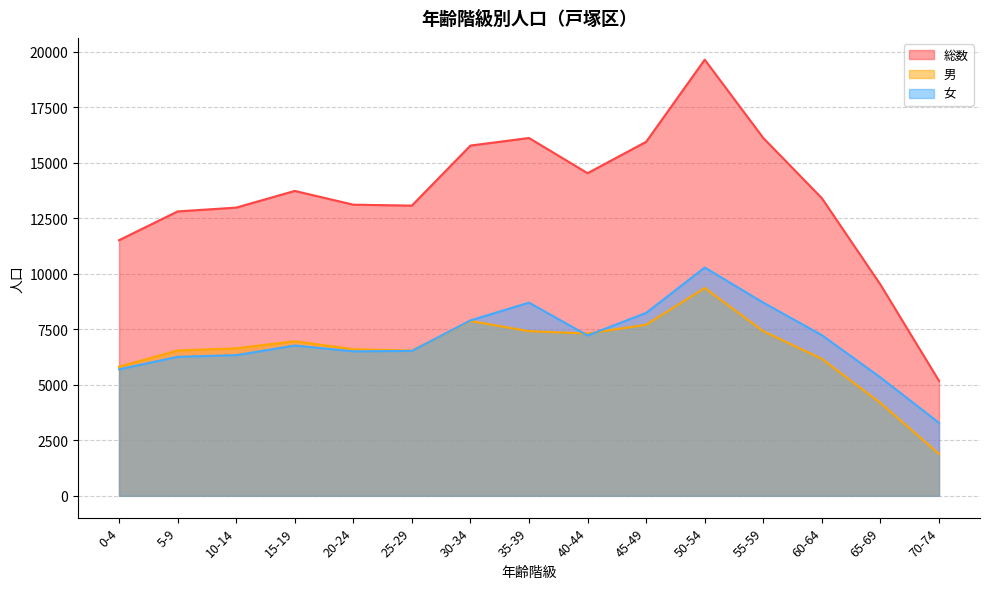

What is the difference between the maximum and minimum values in the 男 series?

7471